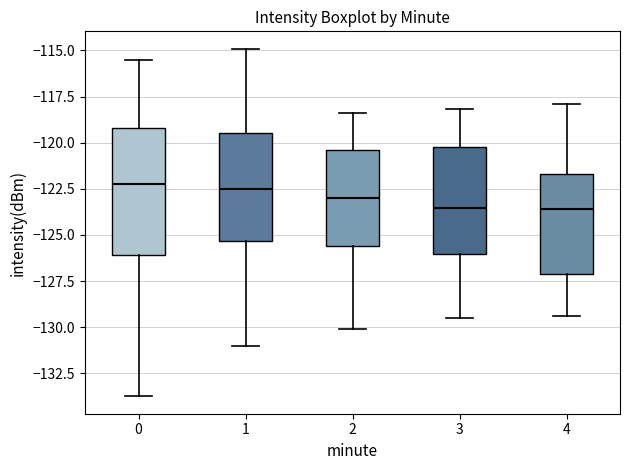

Reading left to right, read every box against the y-axis: the position of its median line, the range the box covers, and the ends of its whiskers. The values are not printed on the chart, so give them approximately, as read against the axis.

0: median -122.0, box -126.0 to -119.0, whiskers -133.5 to -115.5
1: median -122.5, box -125.5 to -119.5, whiskers -131.0 to -115.0
2: median -123.0, box -125.5 to -120.5, whiskers -130.0 to -118.5
3: median -123.5, box -126.0 to -120.0, whiskers -129.5 to -118.0
4: median -123.5, box -127.0 to -121.5, whiskers -129.5 to -118.0